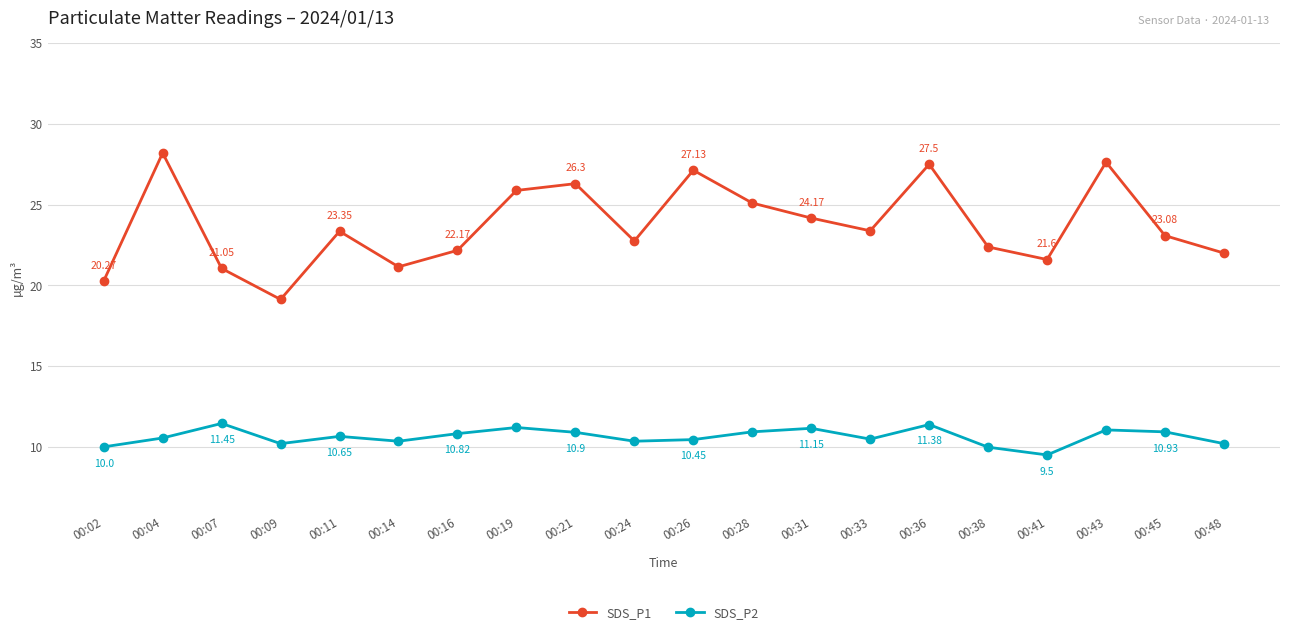

At which category is the sum across all series the highest?

00:36